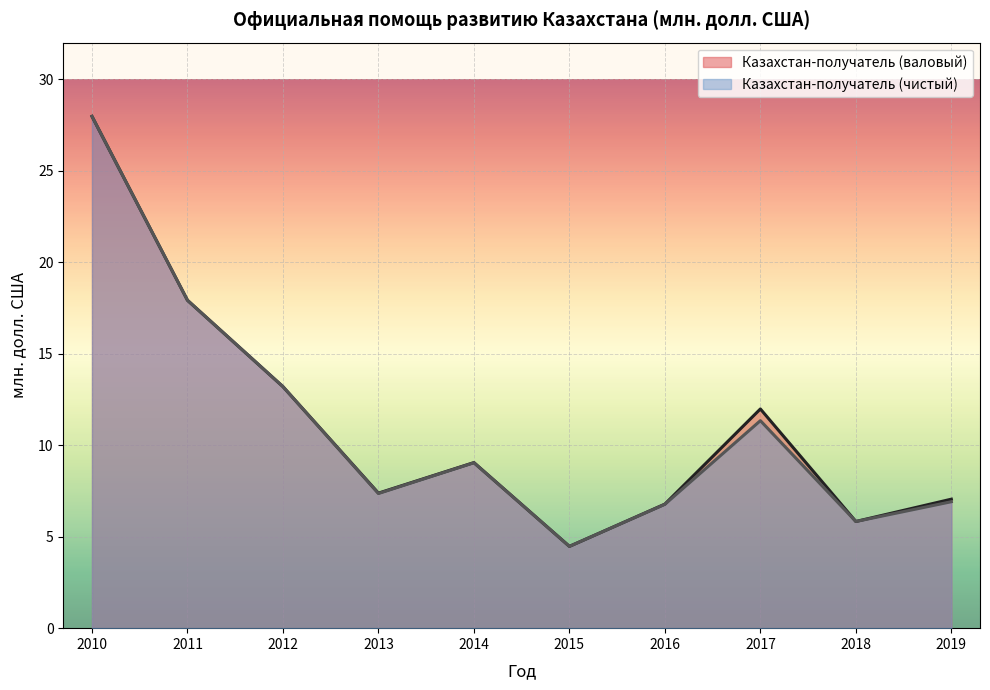

True or false: Казахстан-получатель (валовый) has a value of 2.2 at 2015.

False